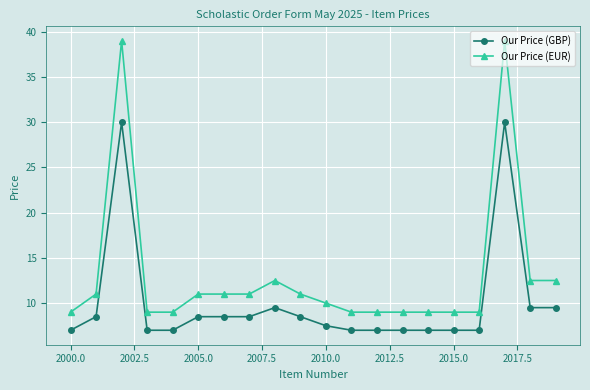

What are all the series names shown in the legend?

Our Price (GBP), Our Price (EUR)